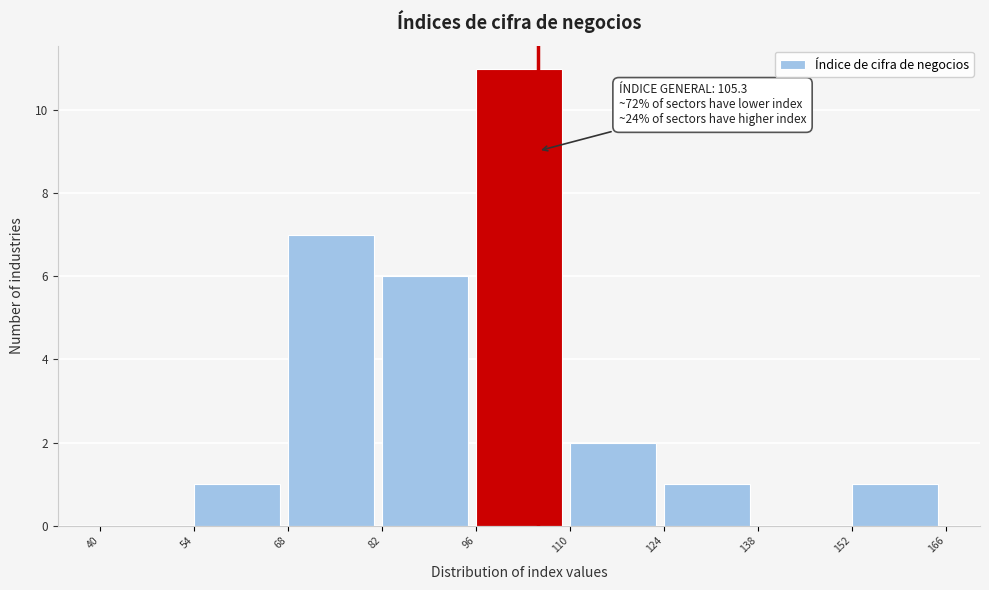

Over which range of the x-axis is the bar tallest?

96 to 110